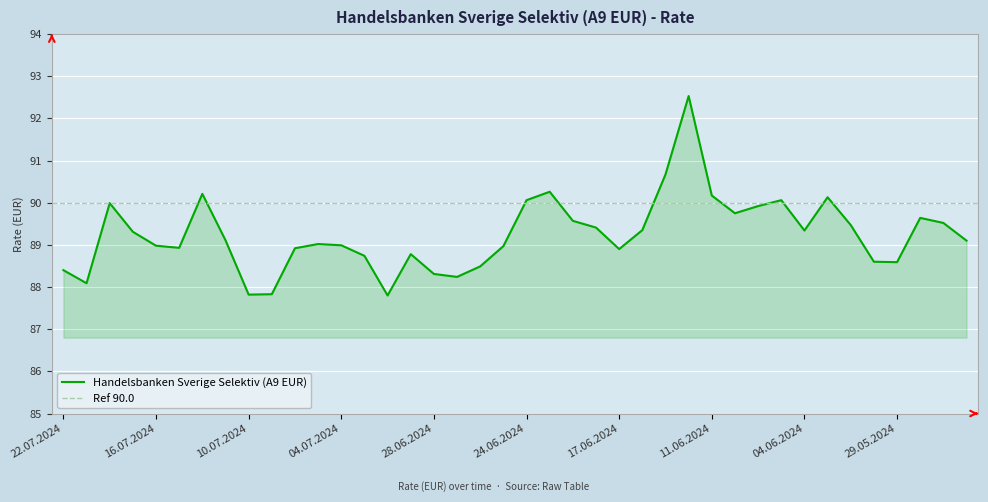

Reading right to left, extract all data points from this chart.

89.1	89.5	89.6	88.6	88.6	89.5	90.1	89.3	90.1	89.9	89.8	90.2	92.5	90.7	89.3	88.9	89.4	89.6	90.3	90.1	89.0	88.5	88.2	88.3	88.8	87.8	88.7	89.0	89.0	88.9	87.8	87.8	89.1	90.2	88.9	89.0	89.3	90.0	88.1	88.4